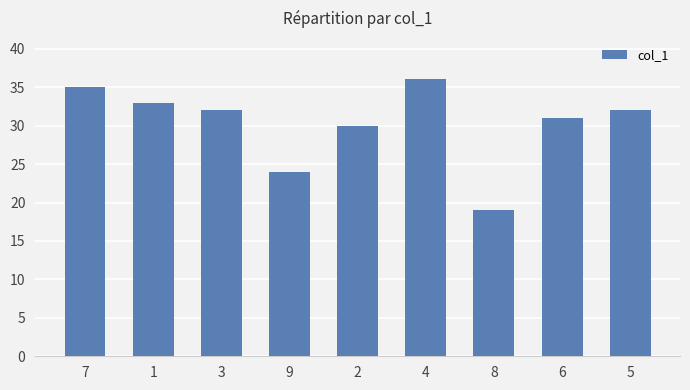

Which label corresponds to the largest value in the chart?

4